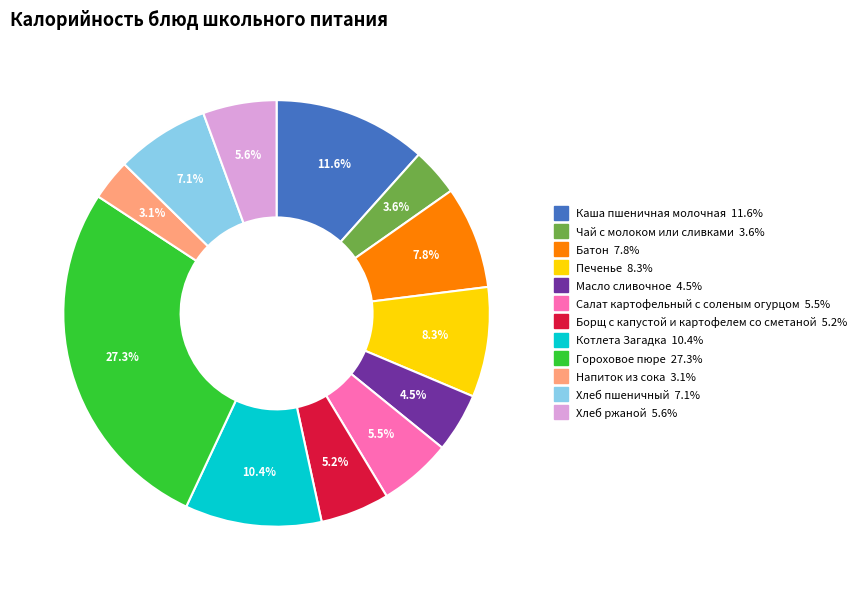

What percentage is the Каша пшеничная молочная slice, to the nearest percent?

12%